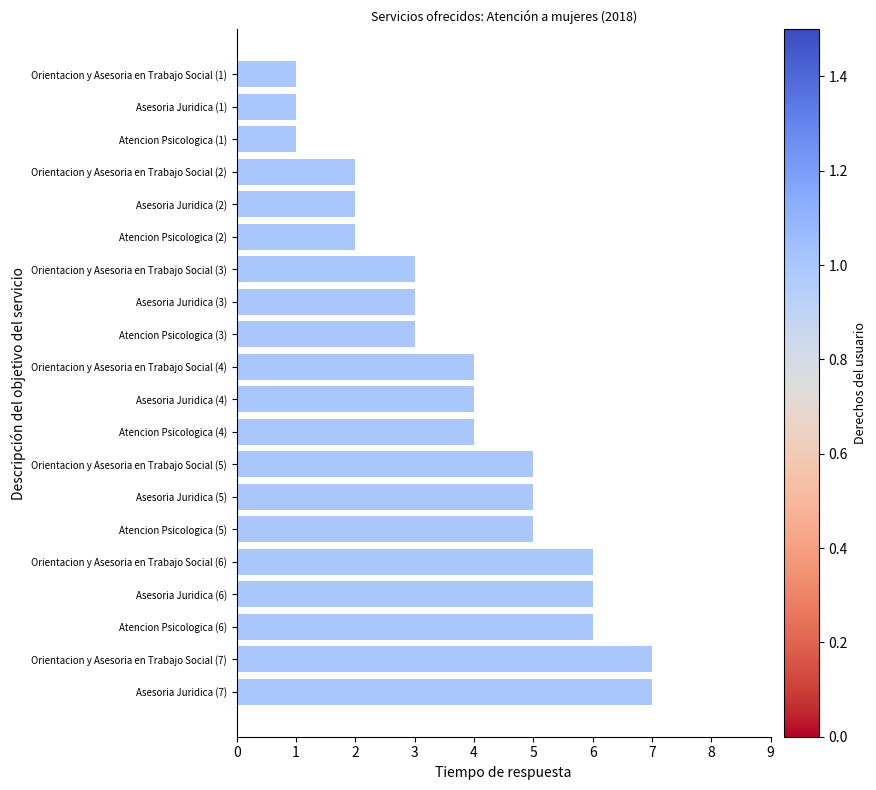

What is the average value?

4